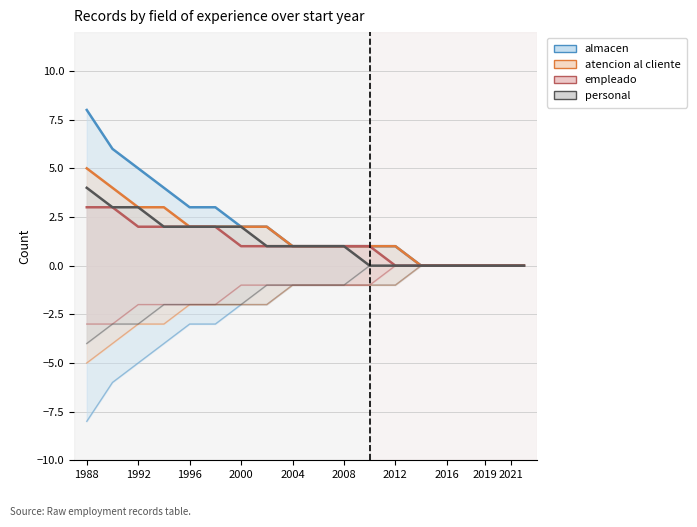

True or false: almacen has more than 0 interior local peaks.

False